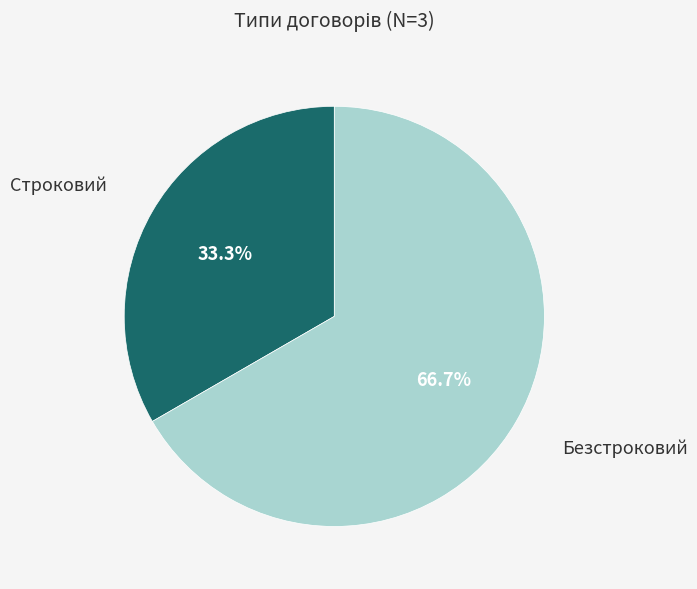

True or false: Строковий accounts for 33% of the total.

True